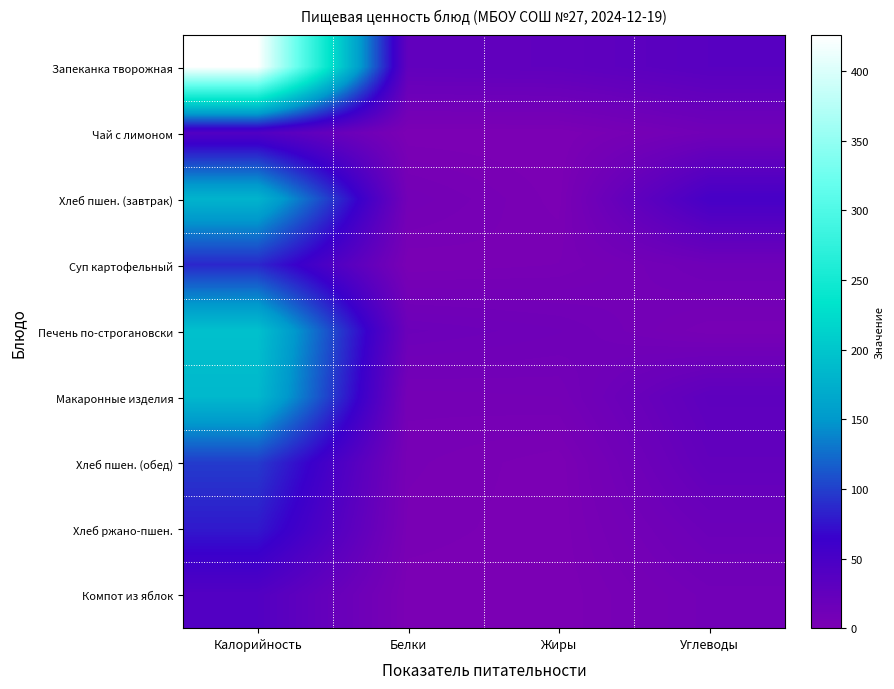

Which series changed the most between Калорийность and Углеводы?

Запеканка творожная